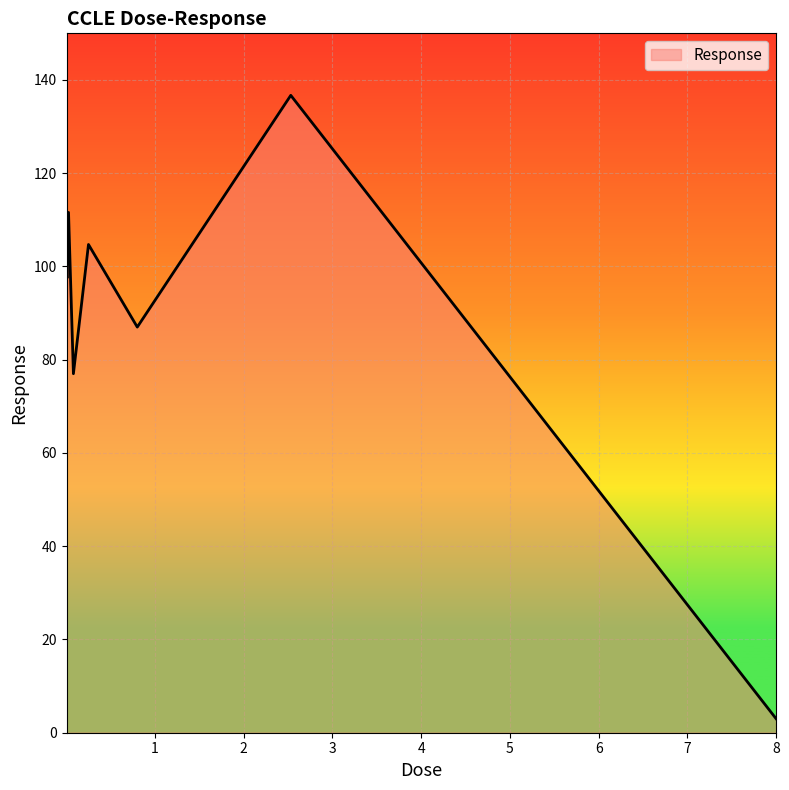

How many values exceed 100?

4